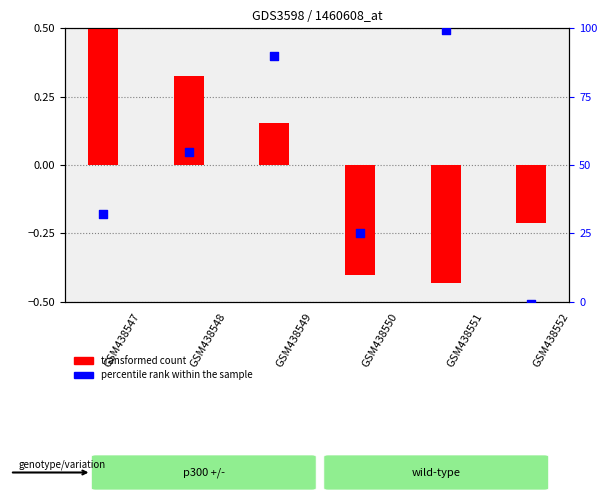

Which series contains the lowest Y value?

percentile rank within the sample